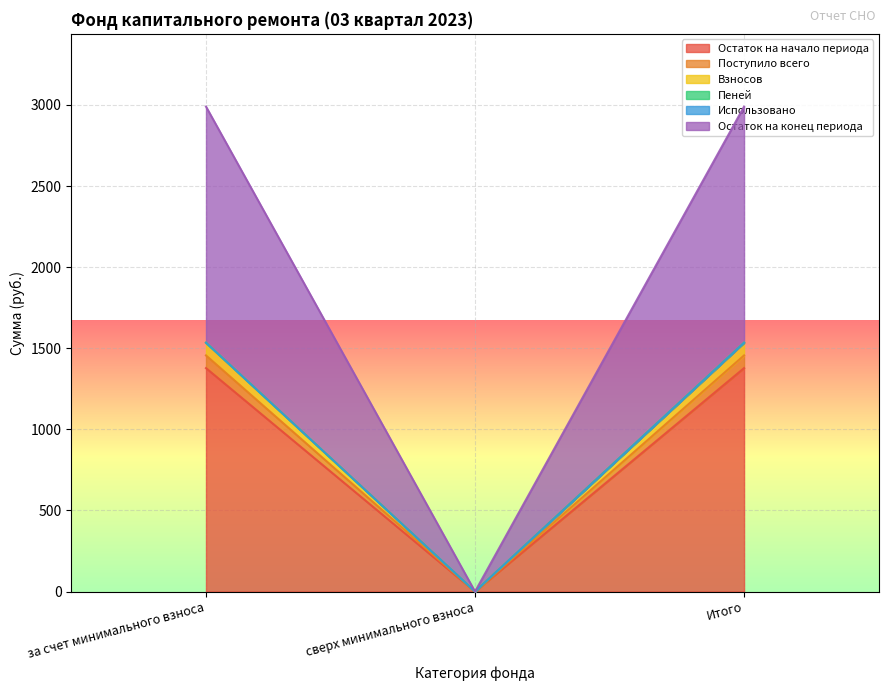

Is it true that Остаток на конец периода equals 0.0 at сверх минимального взноса?

True